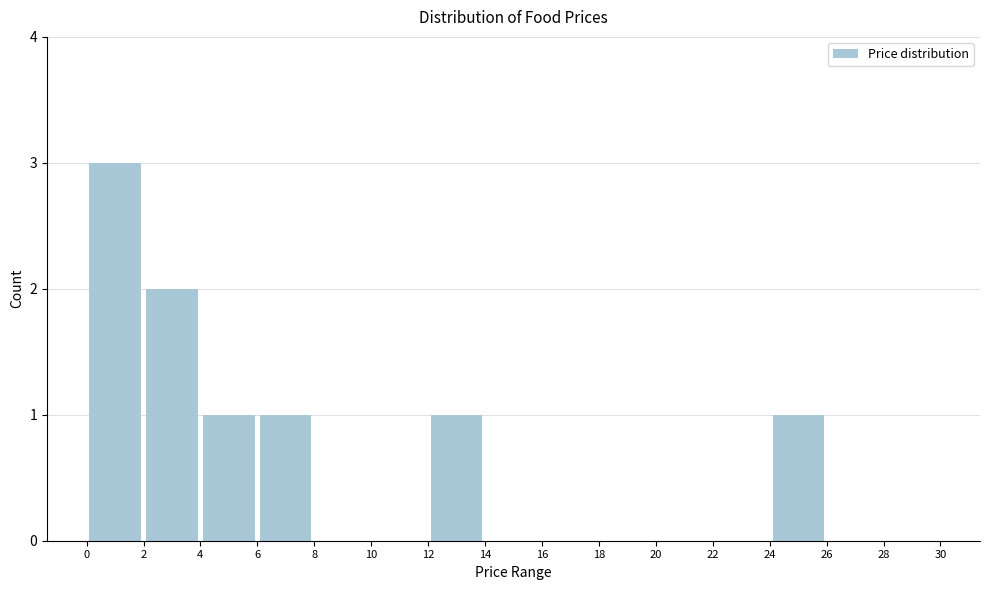

Reading left to right, list every bar in this chart as the range it spans on the x-axis followed by its height. The values are not printed on the chart, so give them approximately, as read against the axis.

0 to 2: 3
2 to 4: 2
4 to 6: 1
6 to 8: 1
8 to 10: 0
10 to 12: 0
12 to 14: 1
14 to 16: 0
16 to 18: 0
18 to 20: 0
20 to 22: 0
22 to 24: 0
24 to 26: 1
26 to 28: 0
28 to 30: 0